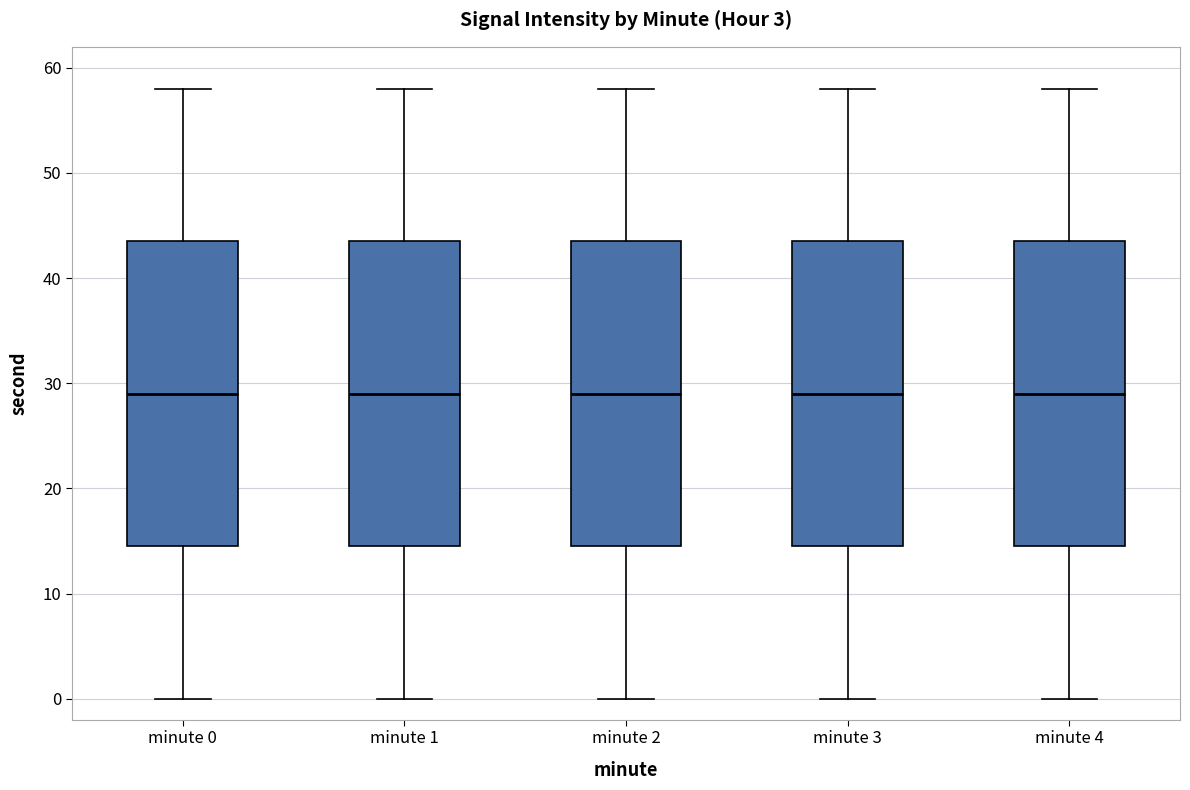

Where does the upper whisker of the box for minute 2 end on the y-axis? The values are not printed on the chart, so give them approximately, as read against the axis.

58